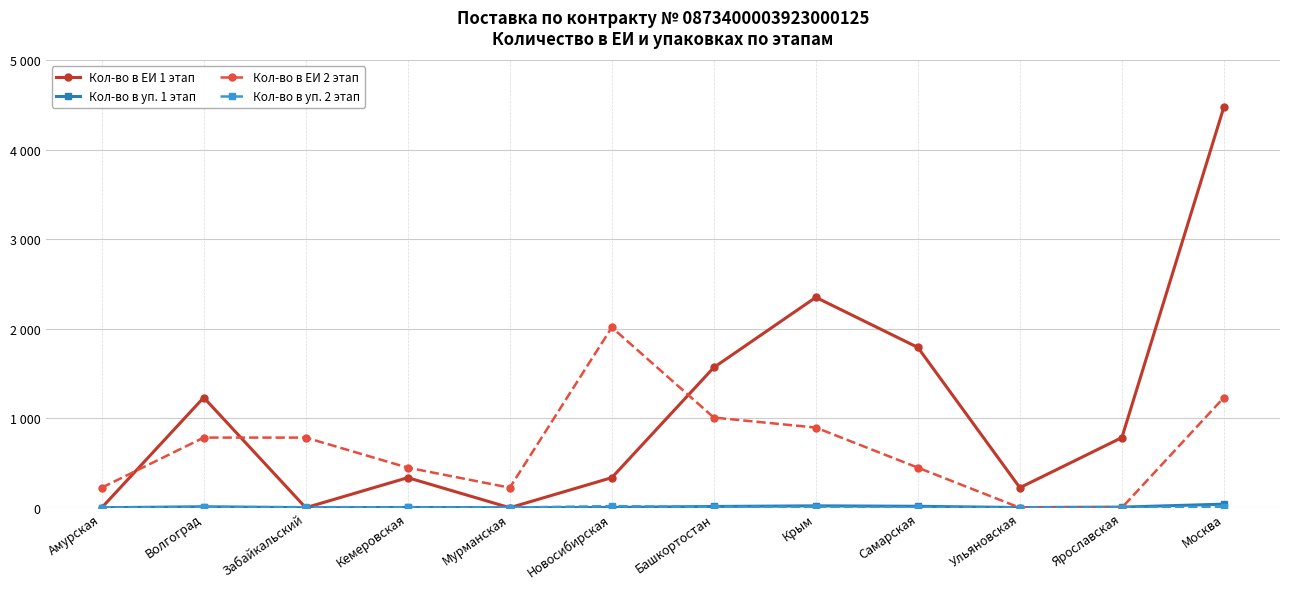

Does the chart have visible grid lines?

Yes